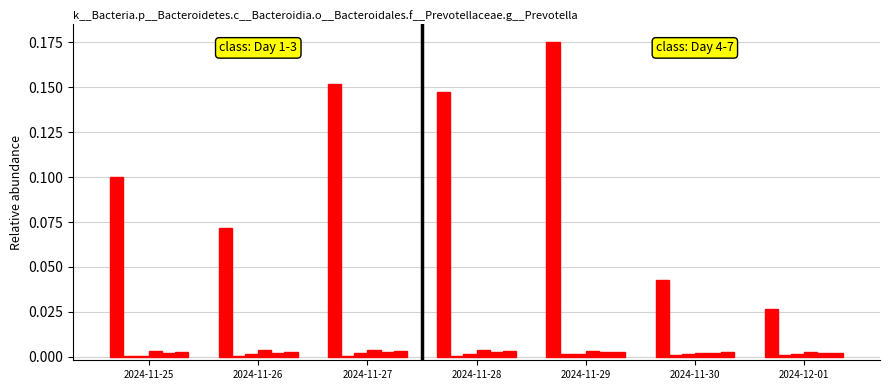

How many series are shown in this chart?

6